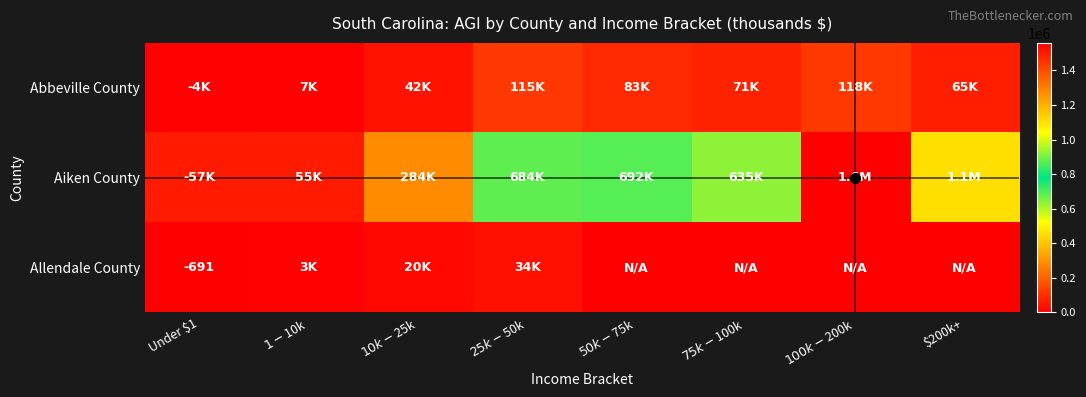

At which label does Abbeville County first exceed 70755?

$25k-$50k